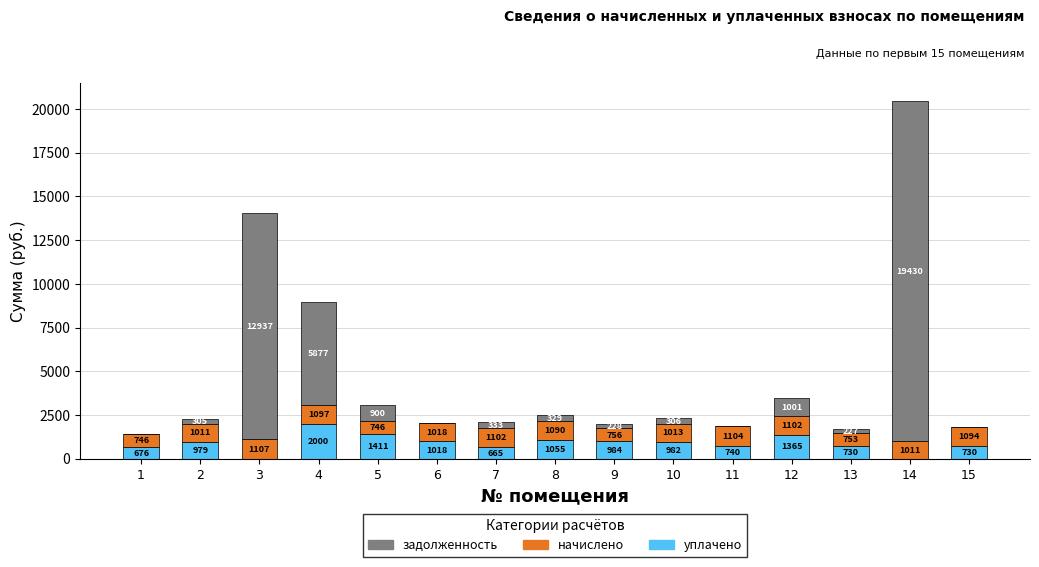

The уплачено series shows 740.2 at 11. True or false?

True